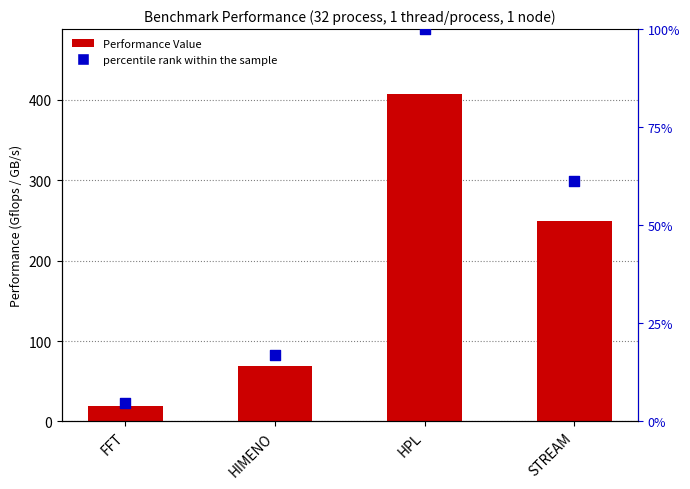

Which series has the largest total across all categories?

Performance Value